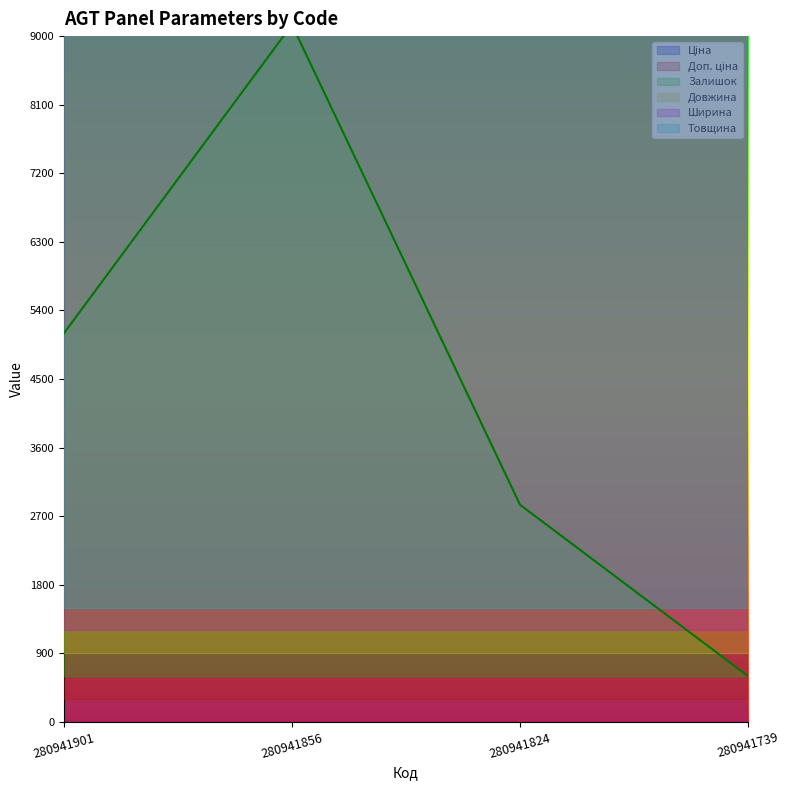

Reading left to right, list all the values displayed in this chart.

Ціна: 8019.3	8019.3	8019.3	8019.3
Доп. ціна: 8019.3	8019.3	8019.3	8019.3
Залишок: 30.0	57.0	15.0	0.0
Довжина: 2800.0	2800.0	2800.0	2800.0
Ширина: 1220.0	1220.0	1220.0	1220.0
Товщина: 18.0	18.0	18.0	18.0